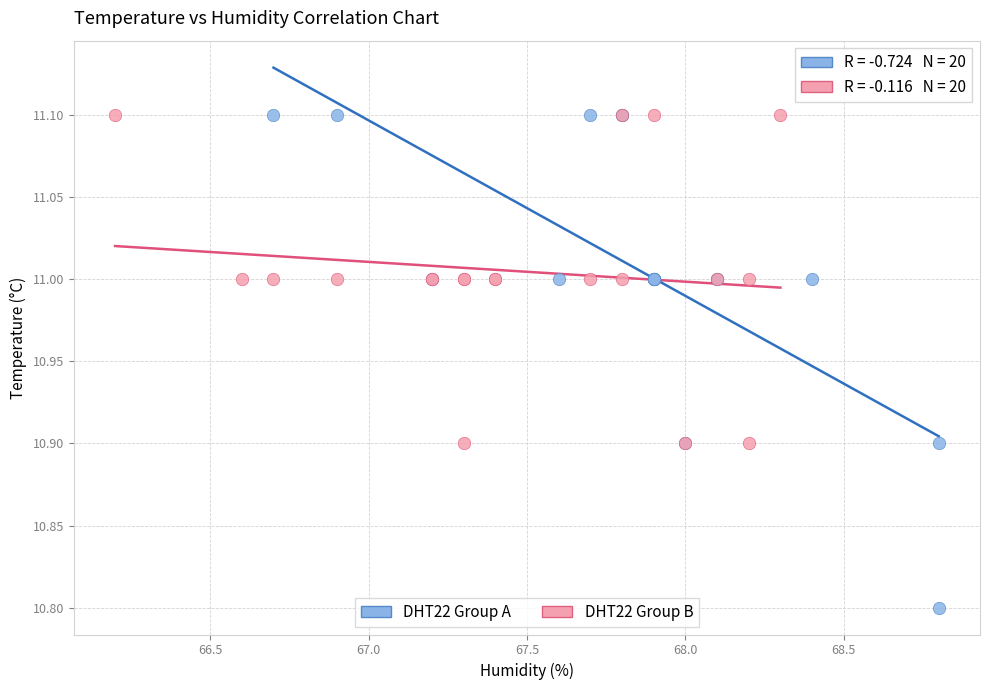

What are all the series names shown in the legend?

DHT22 Group A, DHT22 Group B